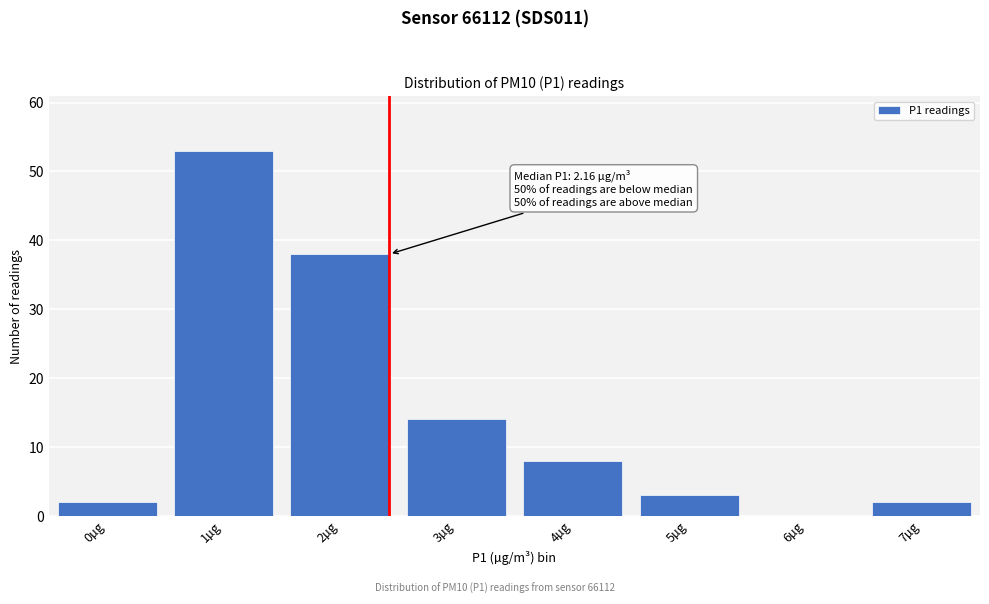

Reading left to right, what are all the values shown in this chart?

0µg=2	1µg=53	2µg=38	3µg=14	4µg=8	5µg=3	6µg=0	7µg=2